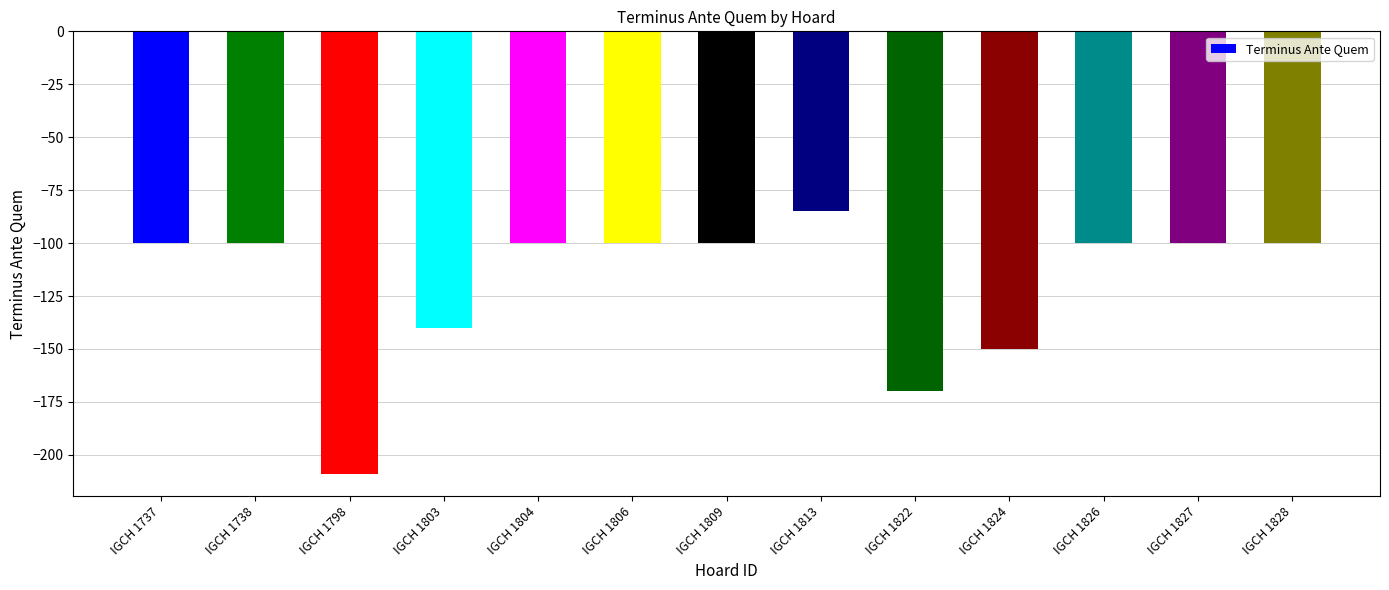

Is it true that the value at IGCH 1822 is -170?

True